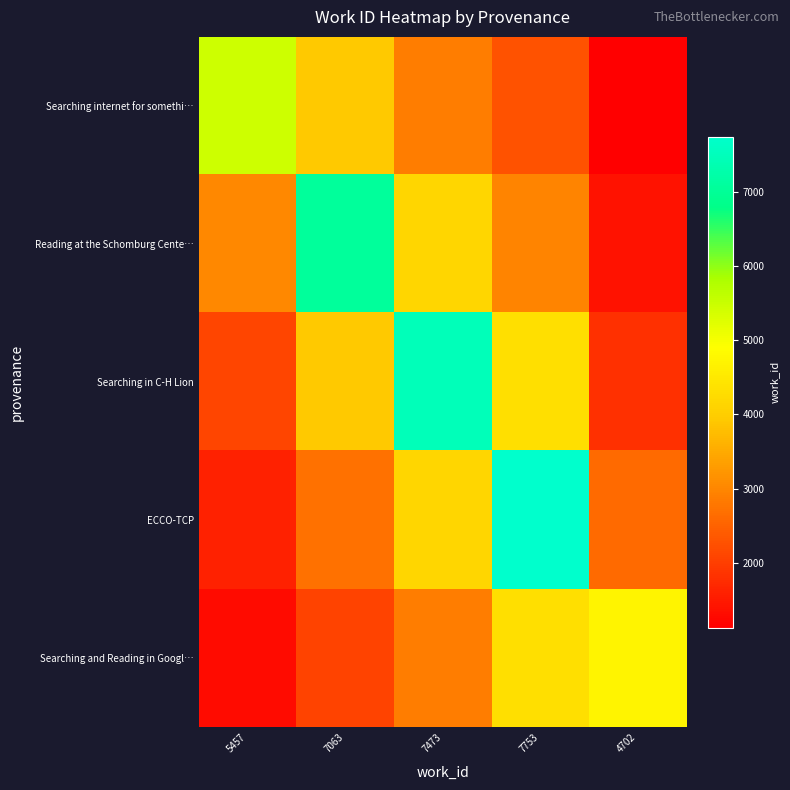

List the series in order of their peak value, lowest first.

Searching and Reading in Googl…, Searching internet for somethi…, Reading at the Schomburg Cente…, Searching in C-H Lion, ECCO-TCP